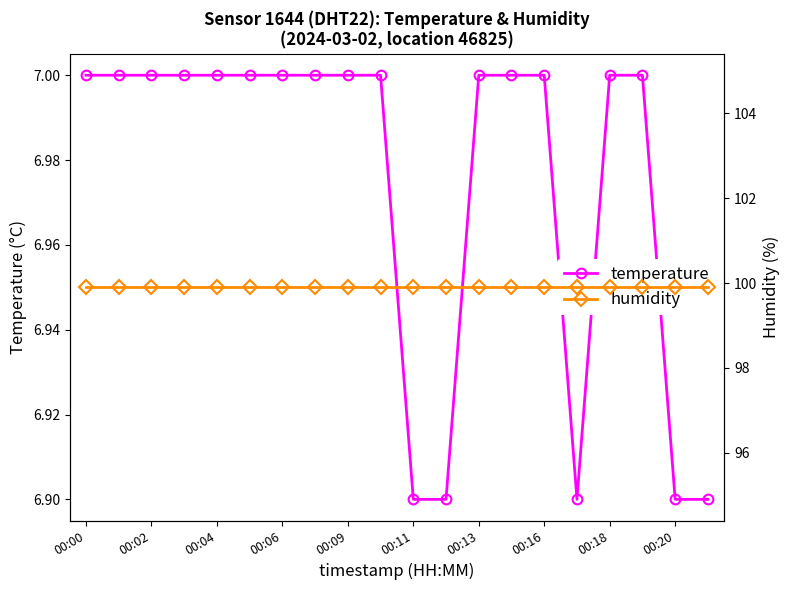

True or false: temperature has a value of 11.3 at 00:13.

False